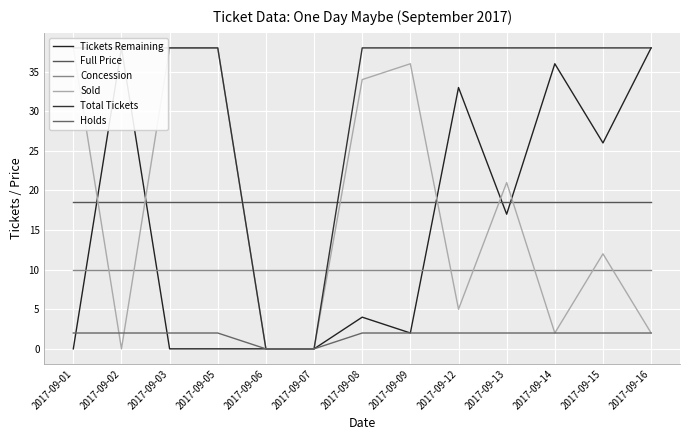

At which label does Full Price reach its minimum?

2017-09-01